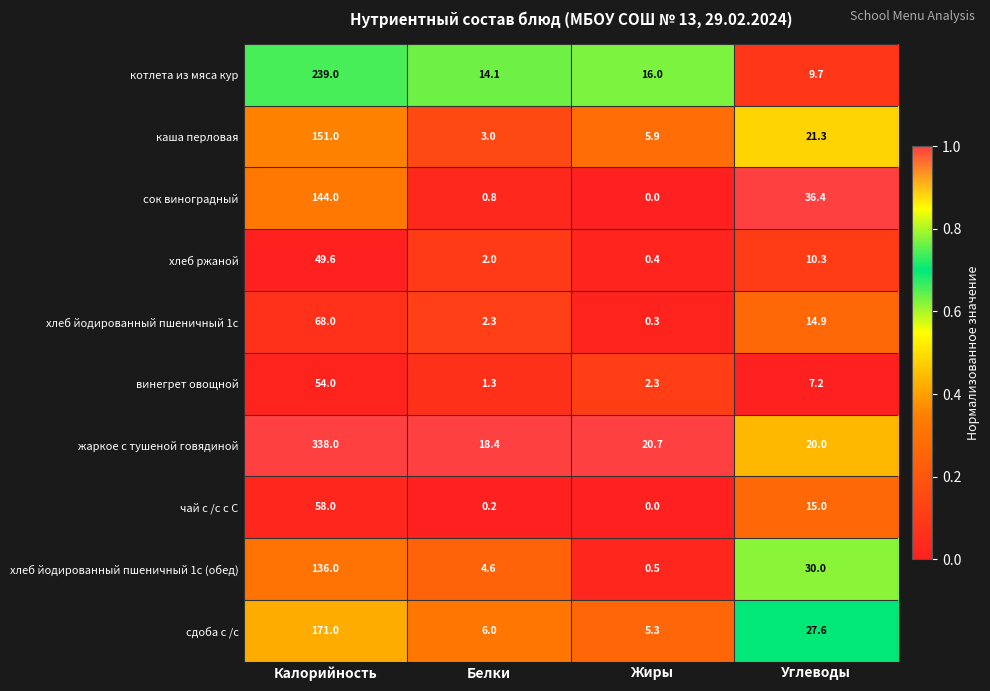

Where does the жаркое с тушеной говядиной series first go above 20?

Калорийность